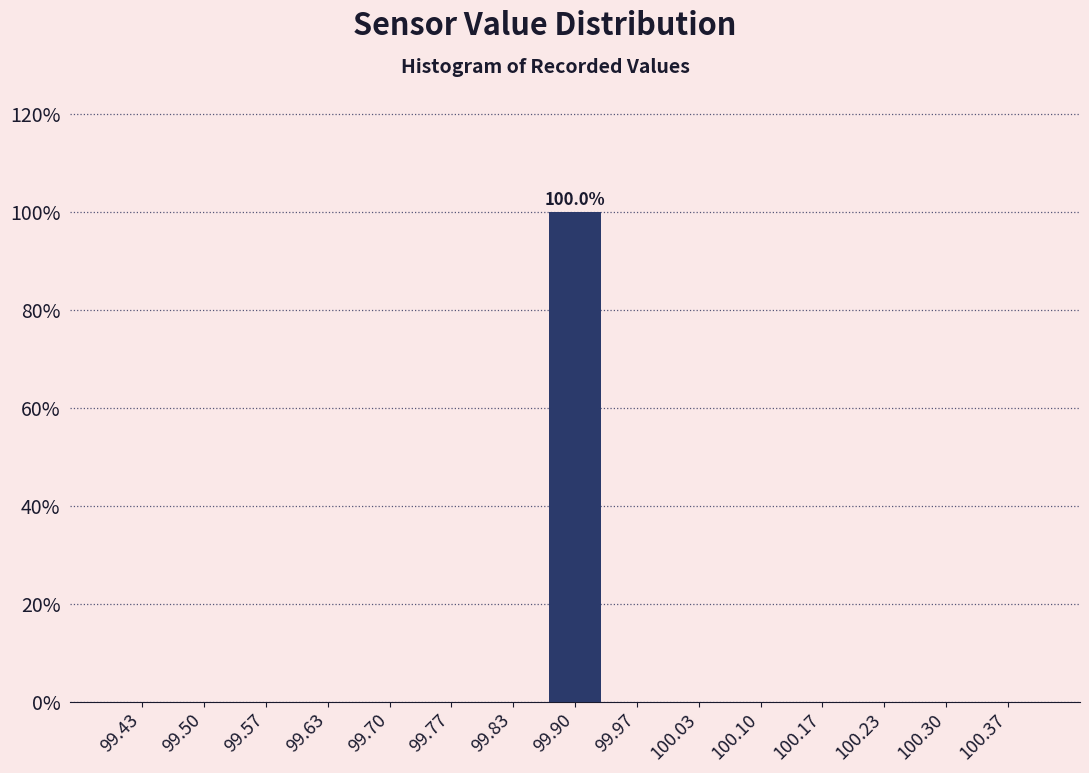

Which range on the x-axis has the tallest bar?

99.87 to 99.93